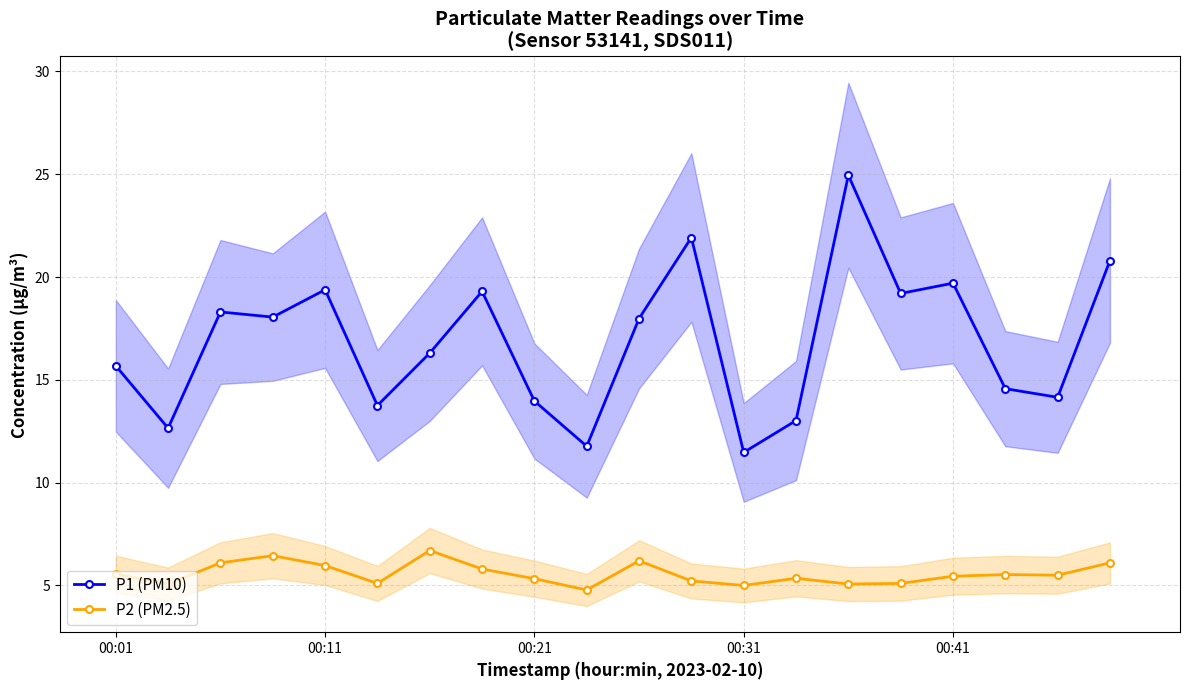

Reading left to right, extract all data points from this chart.

P1 (PM10): 15.7	12.7	18.3	18.1	19.4	13.8	16.3	19.3	14.0	11.8	18.0	21.9	11.5	13.0	24.9	19.2	19.7	14.6	14.2	20.8
P2 (PM2.5): 5.5	5.1	6.1	6.5	6.0	5.1	6.7	5.8	5.3	4.8	6.2	5.2	5.0	5.3	5.1	5.1	5.5	5.5	5.5	6.1